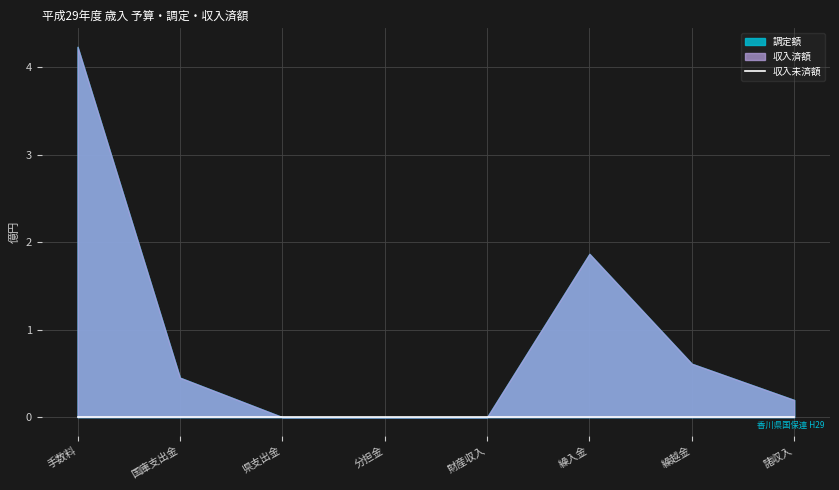

At how many categories does at least one series exceed 111618721?

2